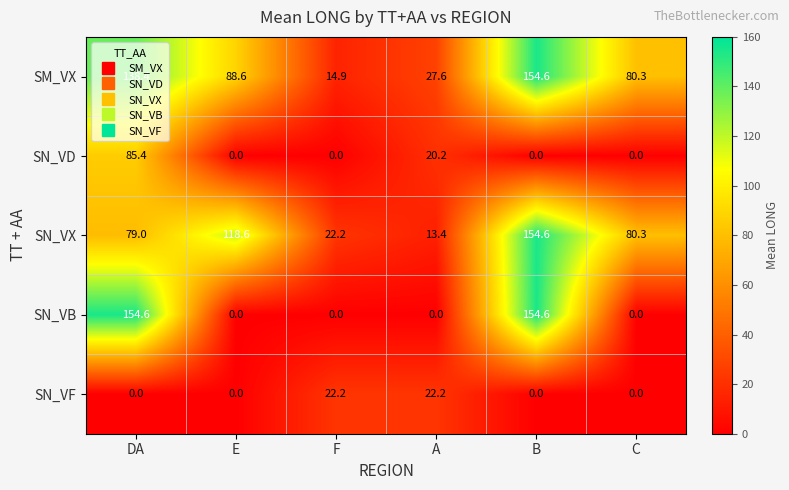

Is it true that SM_VX equals 228.5 at B?

False